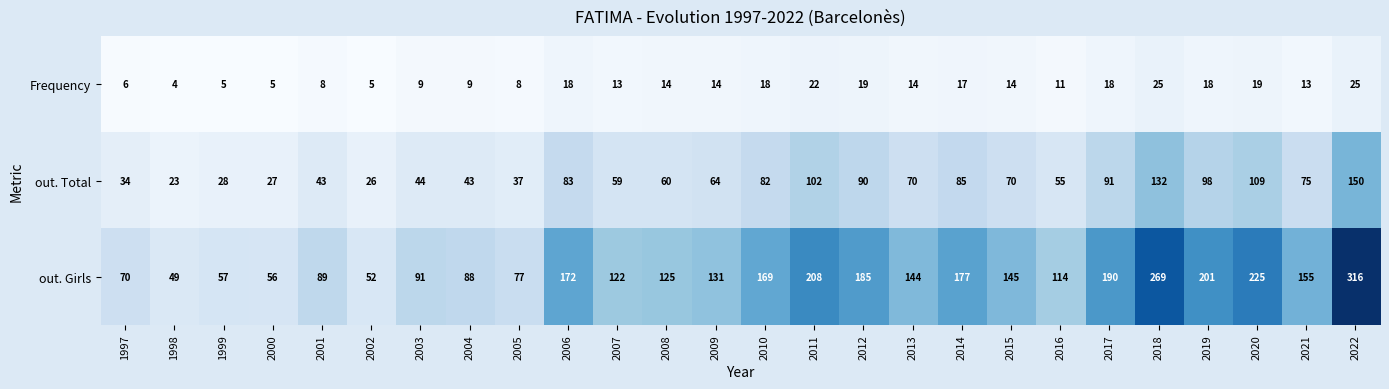

Which series has the largest total across all categories?

out. Girls